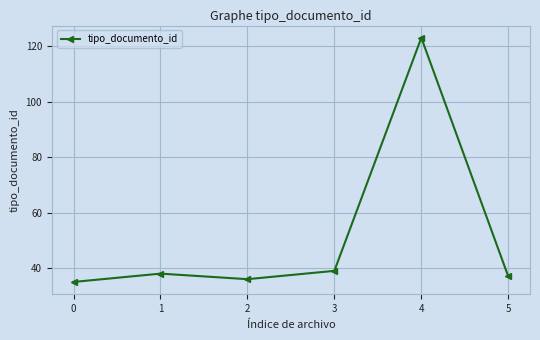

Does the chart have visible grid lines?

Yes